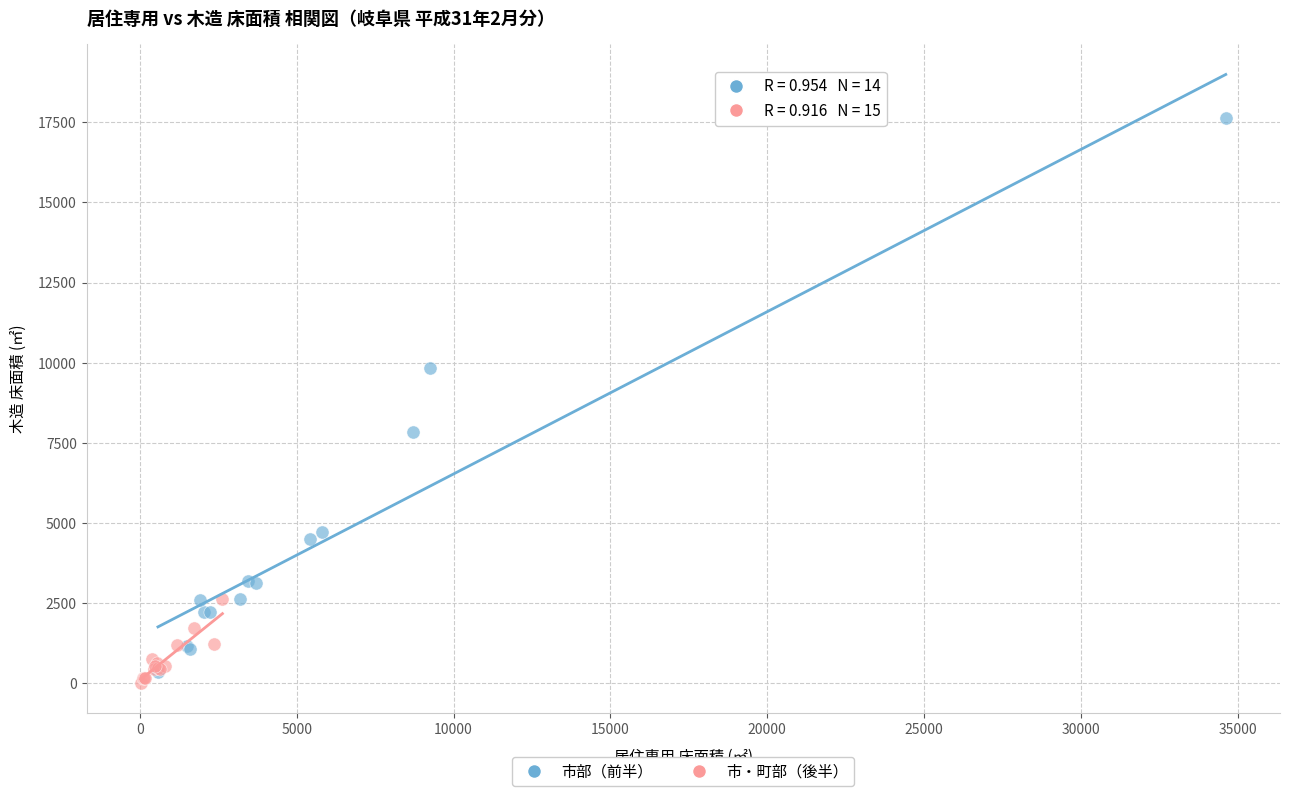

Which series has the largest Y range (max minus min)?

市部（前半）